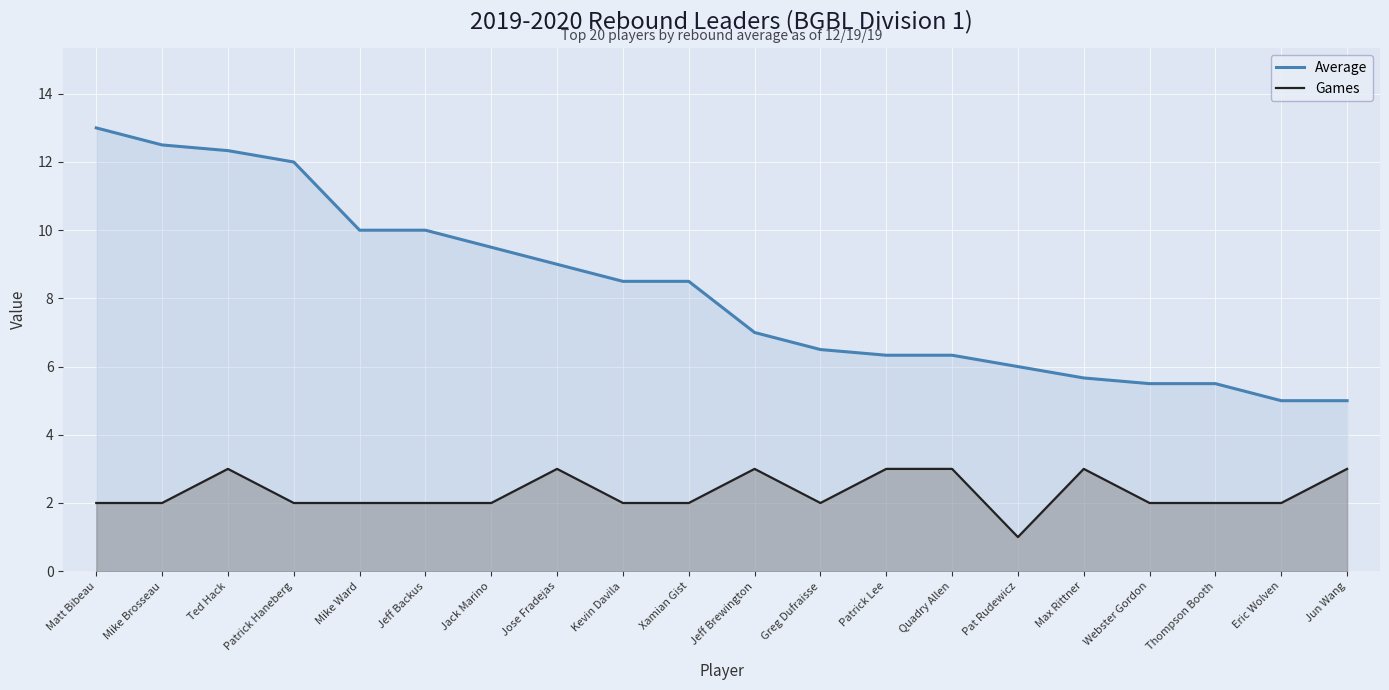

Reading left to right, list all the values displayed in this chart.

Average: 13.0	12.5	12.3	12.0	10.0	10.0	9.5	9.0	8.5	8.5	7.0	6.5	6.3	6.3	6.0	5.7	5.5	5.5	5.0	5.0
Games: 2.0	2.0	3.0	2.0	2.0	2.0	2.0	3.0	2.0	2.0	3.0	2.0	3.0	3.0	1.0	3.0	2.0	2.0	2.0	3.0